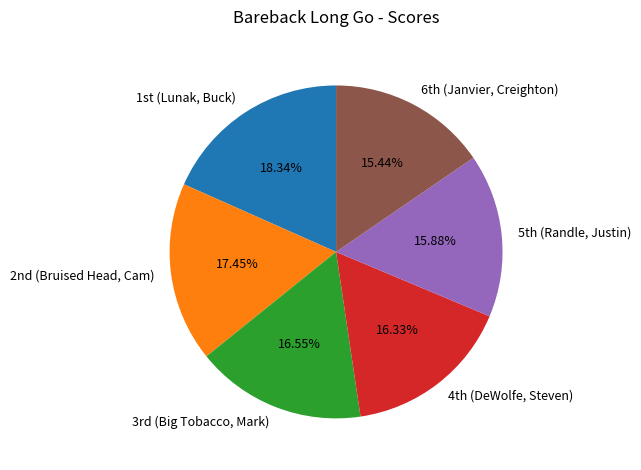

How many segments does this pie chart have?

6